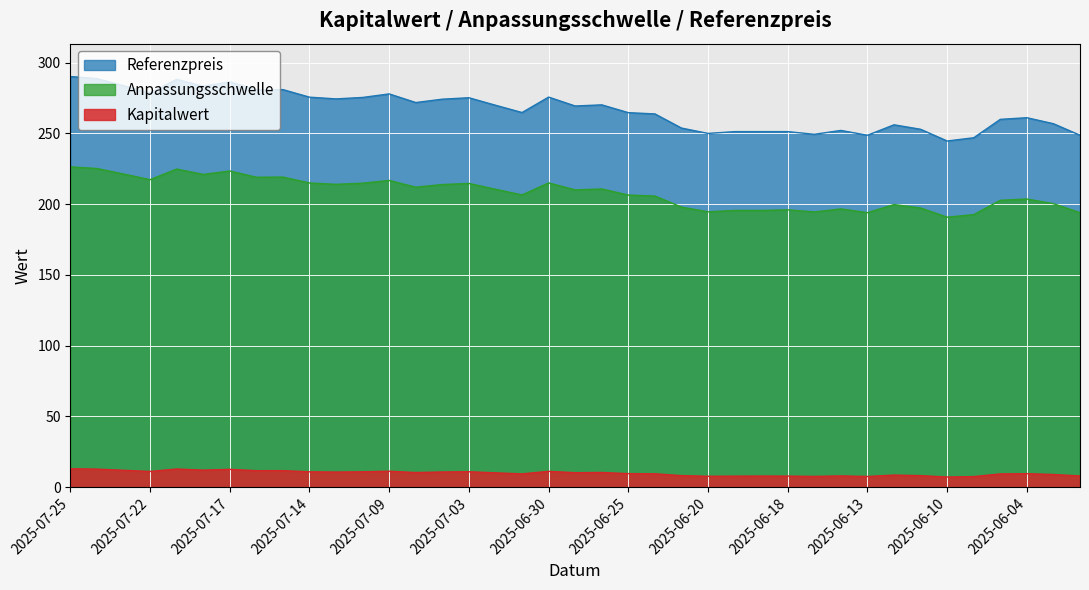

At which category does the chart reach its peak across all series?

2025-07-25